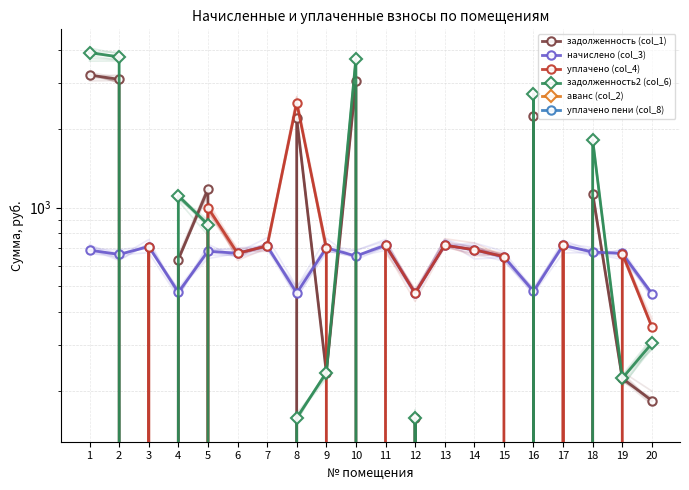

Reading left to right, transcribe all the data shown in this chart.

задолженность (col_1): 1=3212.3	2=3093.3	3=0.0	4=633.7	5=1178.3	6=0.0	7=0.0	8=2200.9	9=234.3	10=3050.7	11=0.0	12=156.9	13=0.0	14=0.0	15=0.0	16=2235.0	17=0.0	18=1129.0	19=222.8	20=183.1
начислено (col_3): 1=688.4	2=662.9	3=710.2	4=475.3	5=681.1	6=670.1	7=713.8	8=471.6	9=702.9	10=653.7	11=719.3	12=471.6	13=719.3	14=690.1	15=650.1	16=478.9	17=717.5	18=677.4	19=668.3	20=469.8
уплачено (col_4): 1=0.0	2=0.0	3=710.2	4=0.0	5=1000.0	6=670.1	7=713.8	8=2515.4	9=702.9	10=0.0	11=719.3	12=471.3	13=719.3	14=690.1	15=650.1	16=0.0	17=717.5	18=0.0	19=668.1	20=350.0
задолженность2 (col_6): 1=3912.6	2=3767.7	3=0.0	4=1111.6	5=861.5	6=0.0	7=0.0	8=157.2	9=234.3	10=3715.8	11=0.0	12=157.2	13=0.0	14=0.0	15=0.0	16=2722.2	17=0.0	18=1810.9	19=223.0	20=302.9
аванс (col_2): 1=0.0	2=0.0	3=0.0	4=0.0	5=0.0	6=0.0	7=0.0	8=0.0	9=0.0	10=0.0	11=0.0	12=0.0	13=0.0	14=0.0	15=0.0	16=0.0	17=0.0	18=0.0	19=0.0	20=0.0
уплачено пени (col_8): 1=0.0	2=0.0	3=0.0	4=0.0	5=0.0	6=0.0	7=0.0	8=0.0	9=0.0	10=0.0	11=0.0	12=0.0	13=0.0	14=0.0	15=0.0	16=0.0	17=0.0	18=0.0	19=0.0	20=0.0